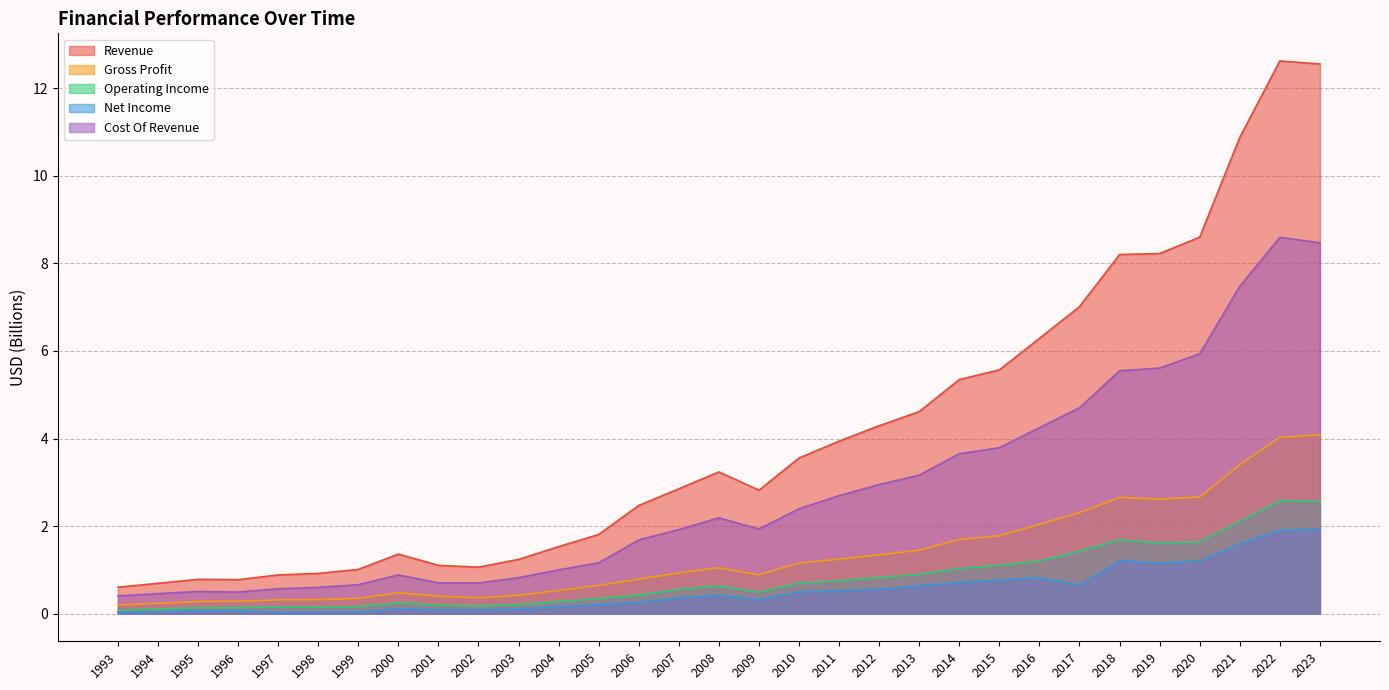

What is the total value across all series at 2003?

2.8